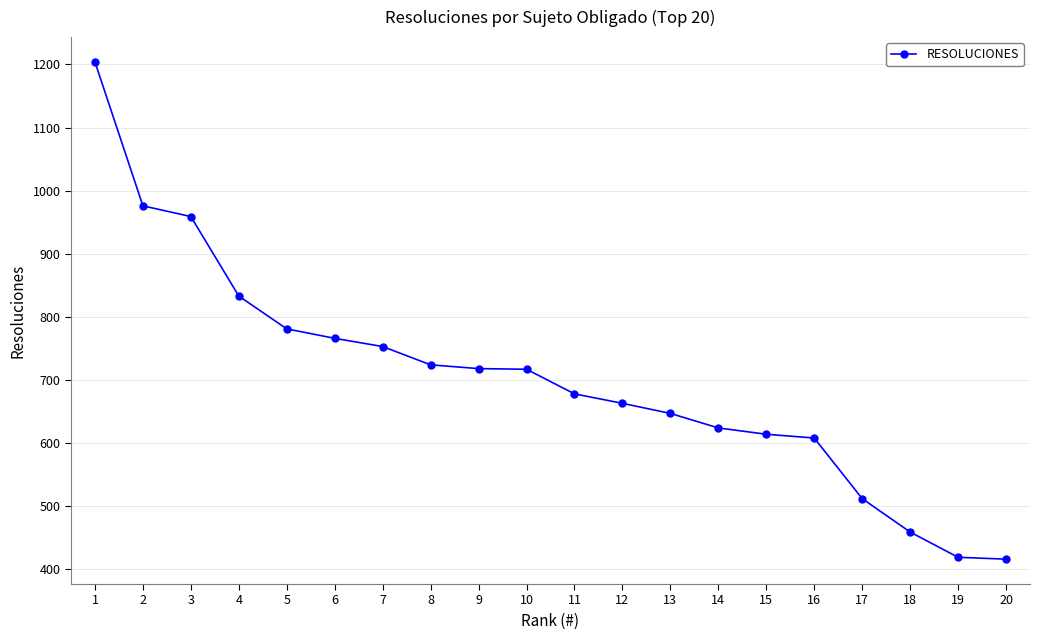

What is the minimum value shown in the chart?

416